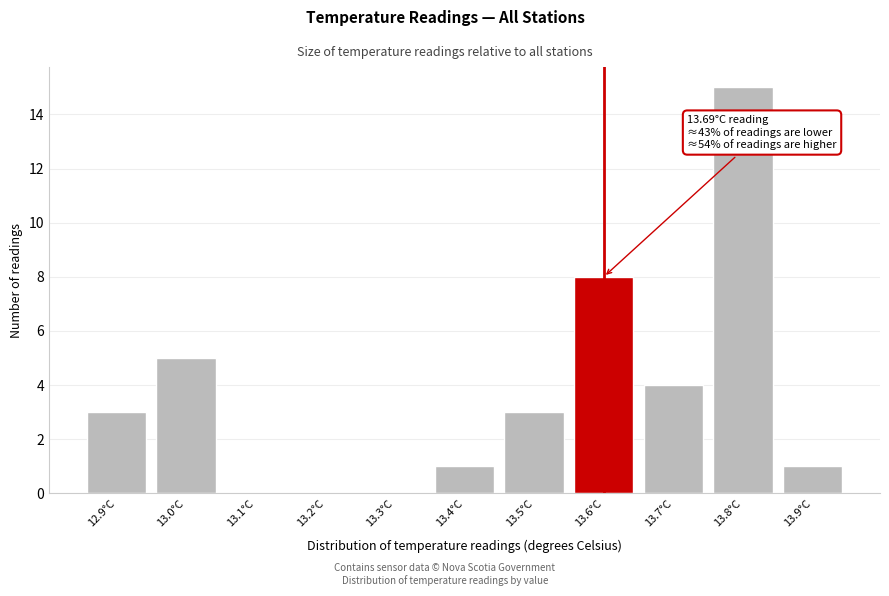

Reading left to right, transcribe all the data shown in this chart.

12.9°C=3	13.0°C=5	13.1°C=0	13.2°C=0	13.3°C=0	13.4°C=1	13.5°C=3	13.6°C=8	13.7°C=4	13.8°C=15	13.9°C=1